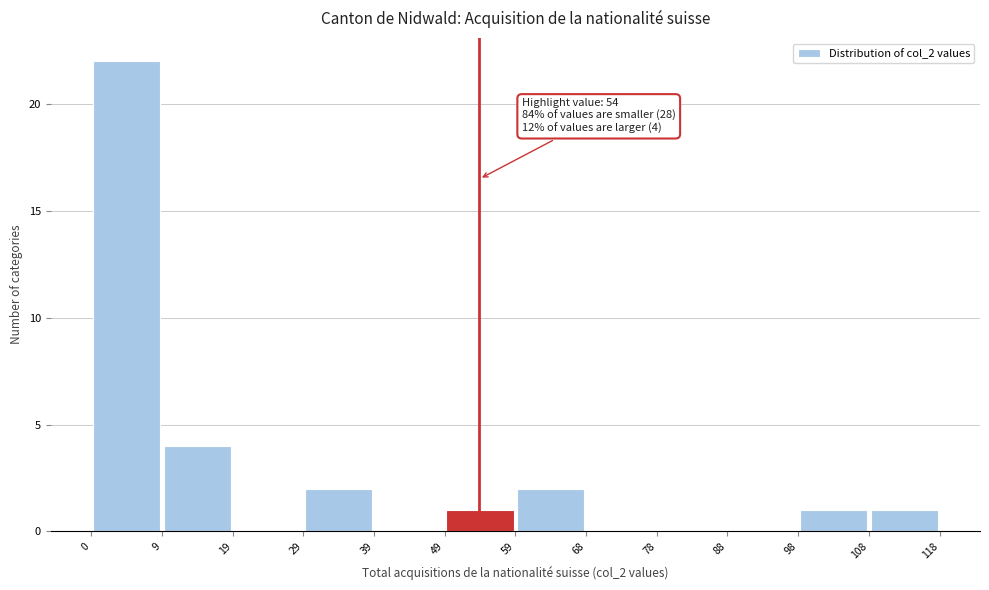

Which range on the x-axis has the tallest bar?

0 to 9